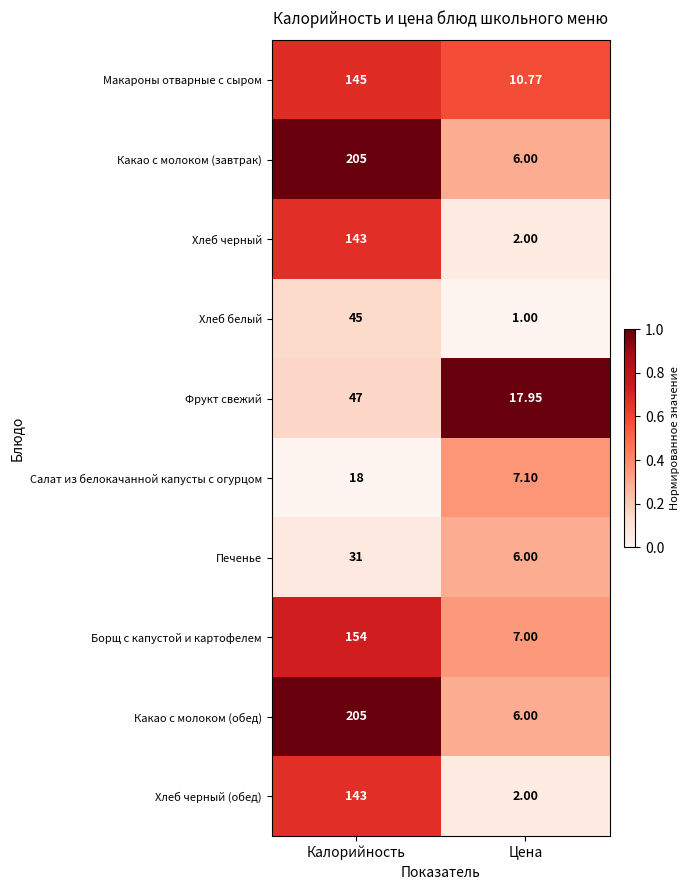

What is the total value across all series at Цена?

65.8